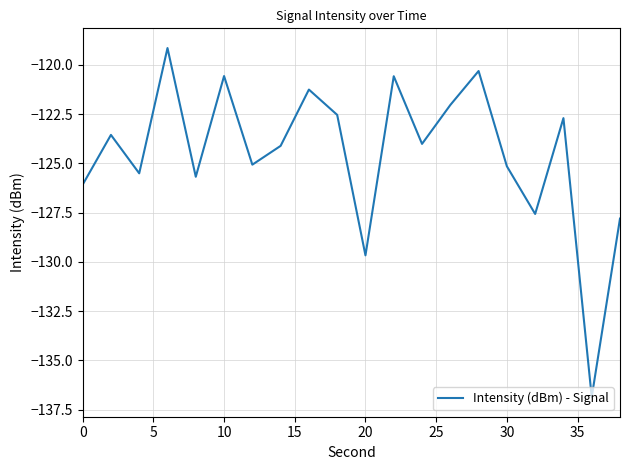

What is the difference between the second highest and second lowest values?

9.4